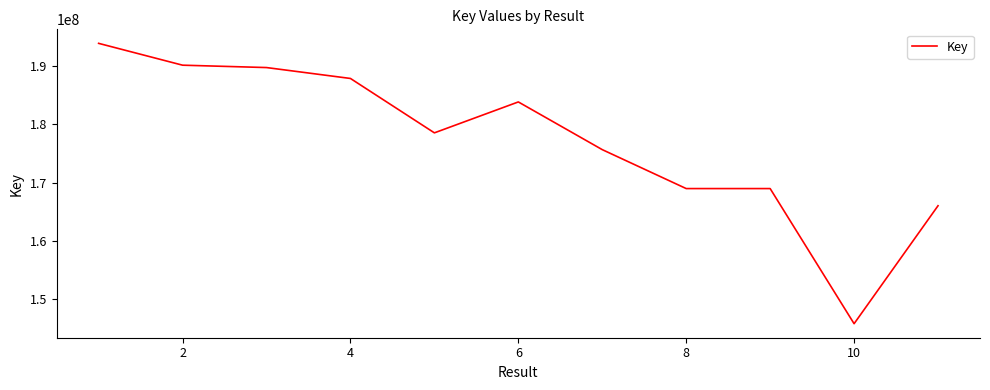

What is the greatest value displayed?

193920209